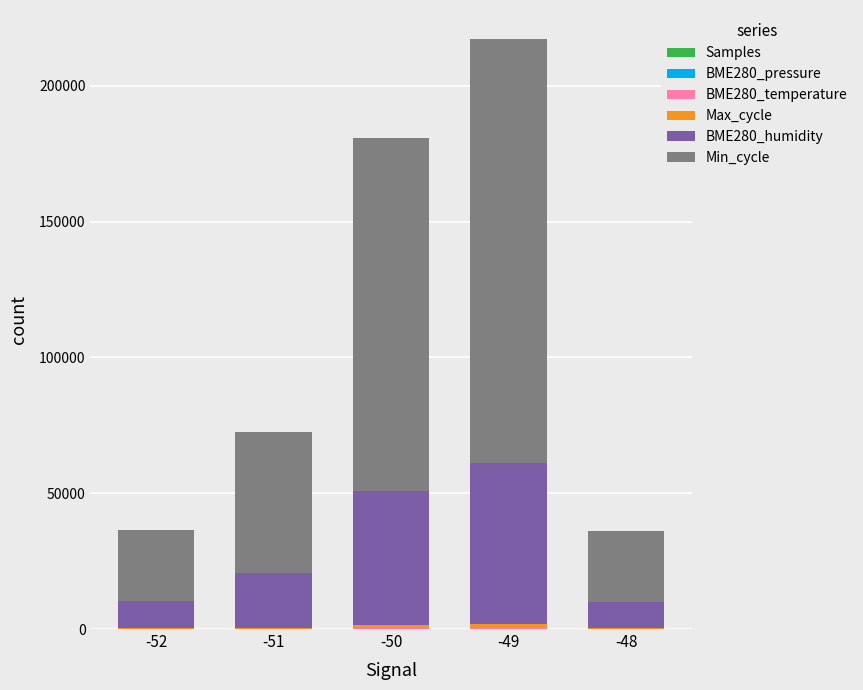

At which category is the sum across all series the highest?

-49